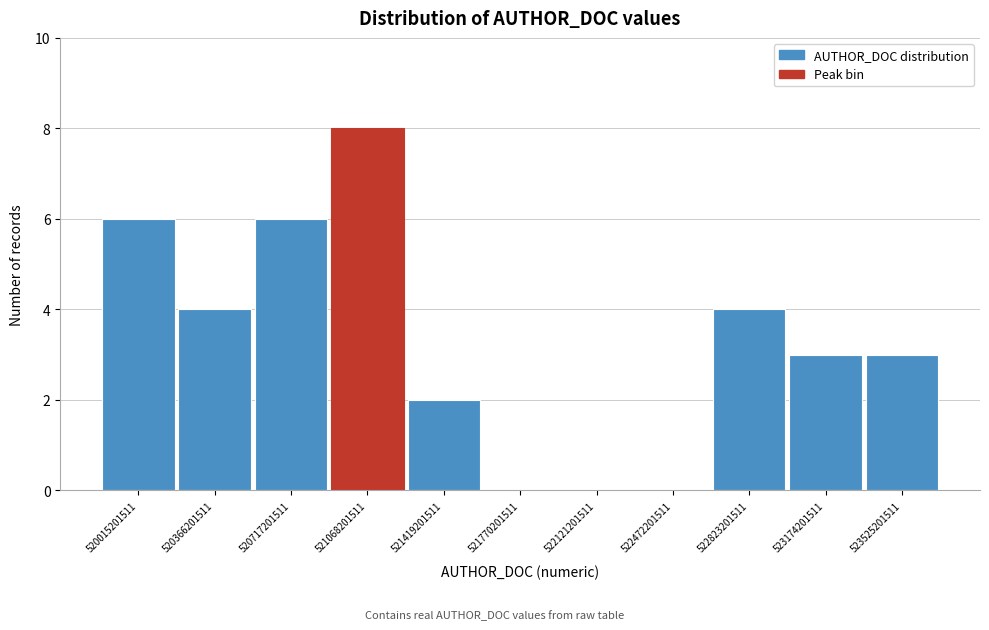

Reading left to right, what are all the values shown in this chart?

520015201511=6	520366201511=4	520717201511=6	521068201511=8	521419201511=2	521770201511=0	522121201511=0	522472201511=0	522823201511=4	523174201511=3	523525201511=3